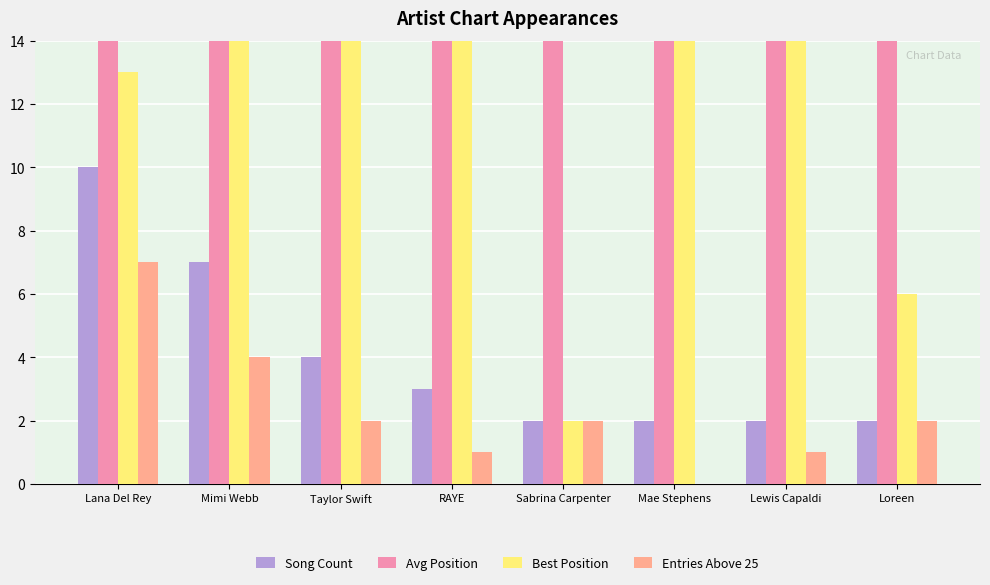

What is the approximate value of Song Count at Sabrina Carpenter?

2.0